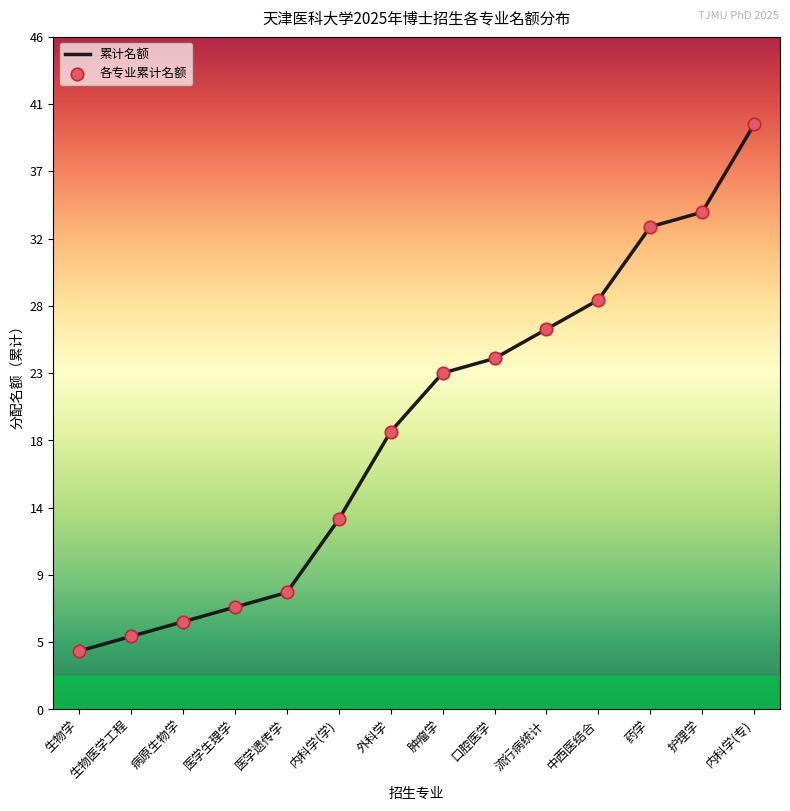

Between 内科学(专) and 病原生物学, which is larger?

内科学(专)